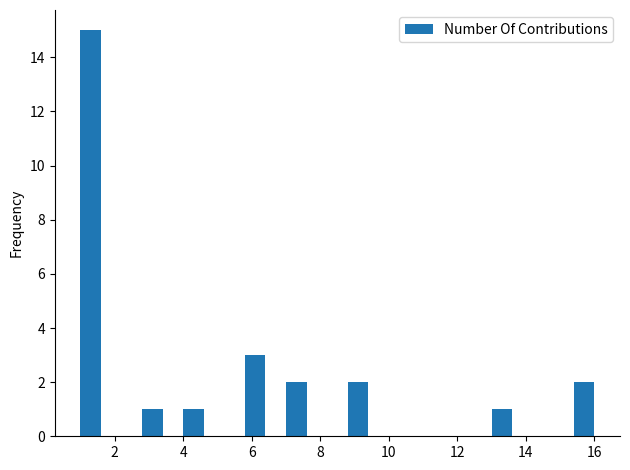

Around what value on the x-axis is the tallest bar? Give the approximate position of its centre, as read against the axis.

1.4